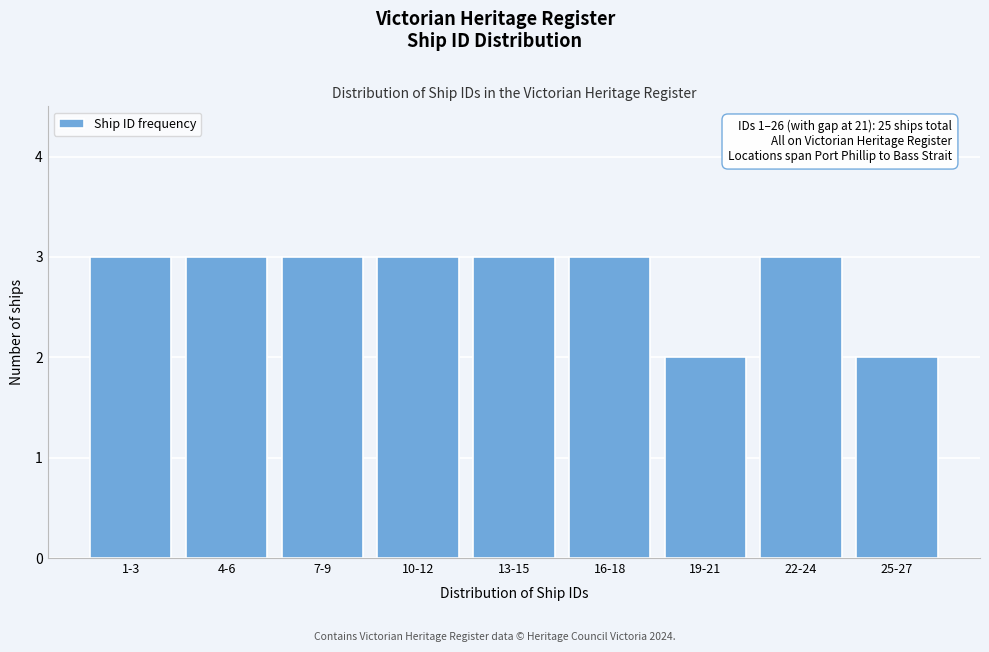

Reading left to right, list all the values displayed in this chart.

1-3=3	4-6=3	7-9=3	10-12=3	13-15=3	16-18=3	19-21=2	22-24=3	25-27=2